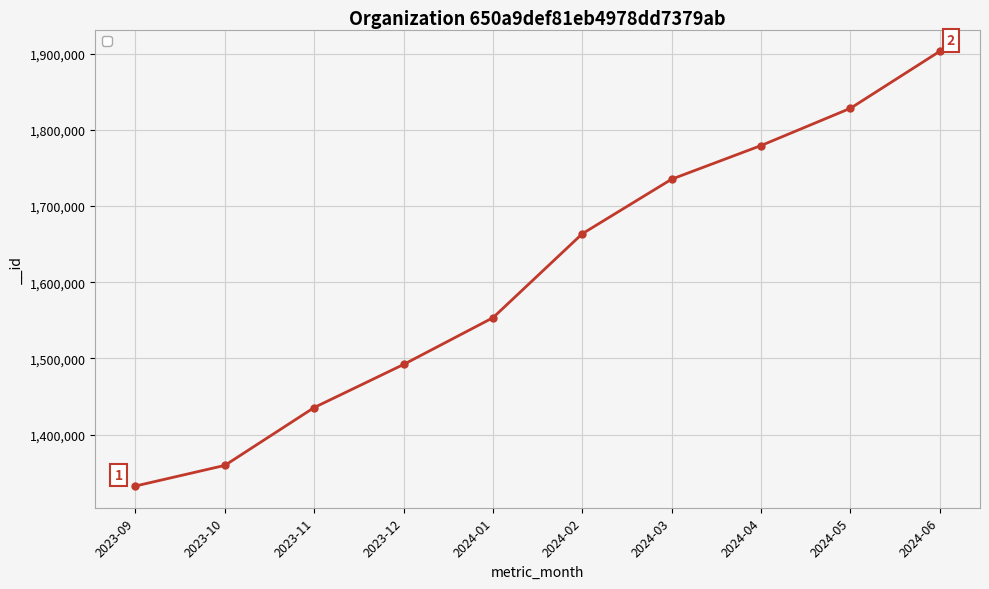

Is this an area chart (filled region under the line)?

No